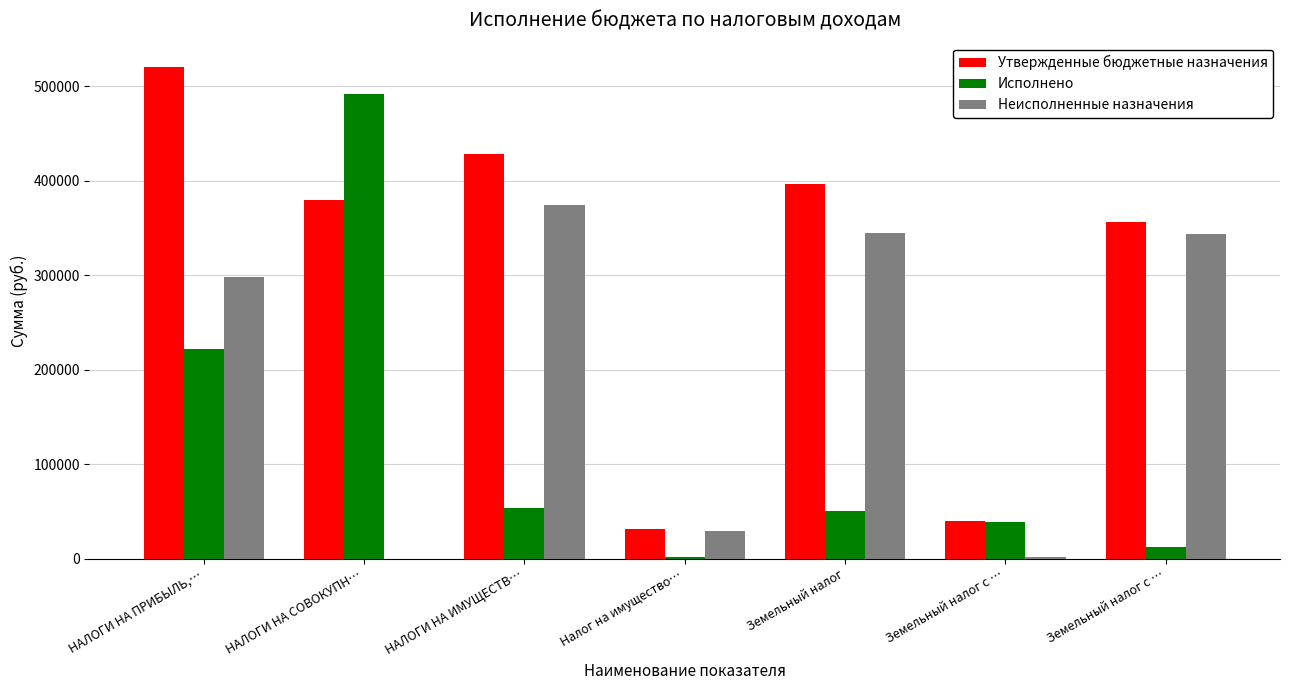

How many distinct data groups are displayed?

3